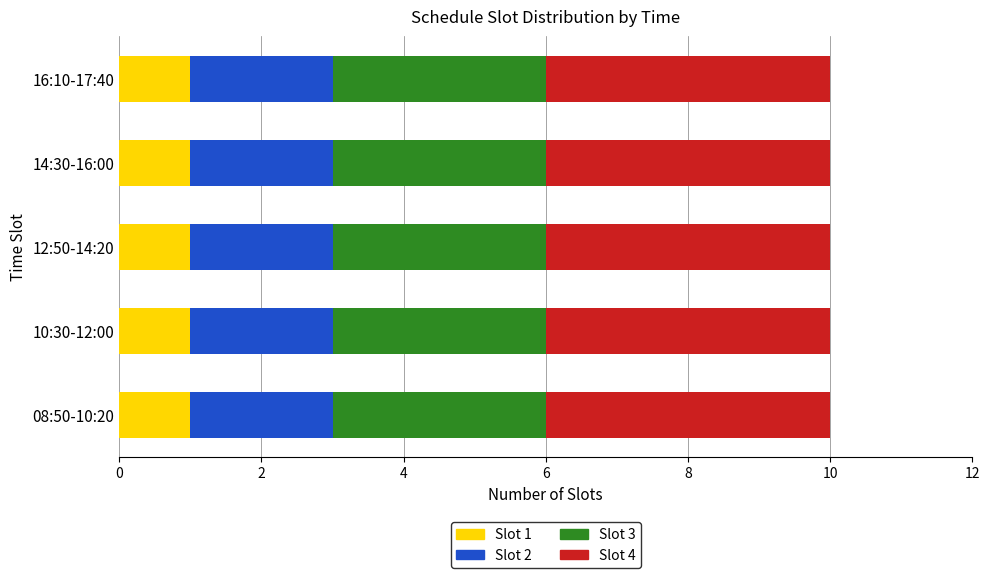

What is the total value across all series at 14:30-16:00?

10